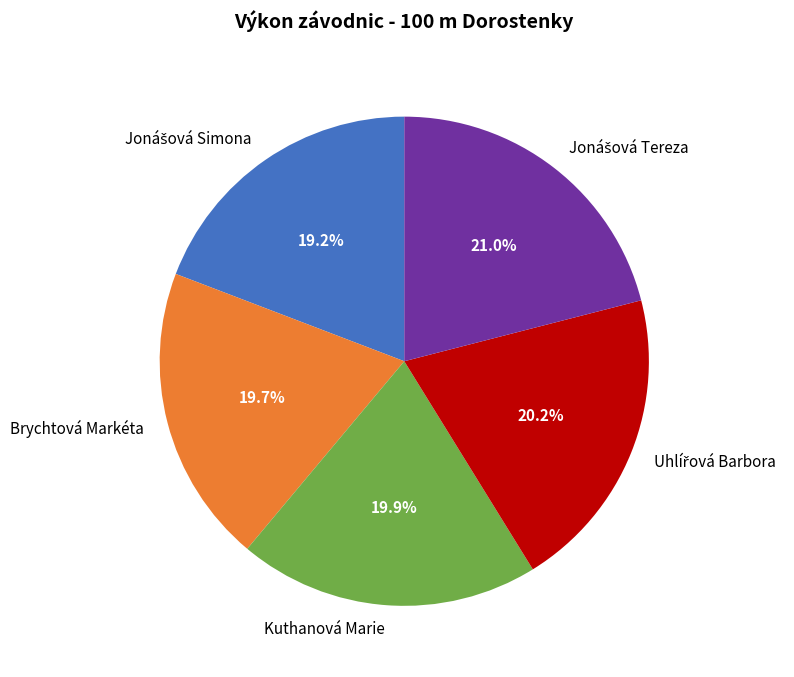

Is there a majority slice in this chart?

No